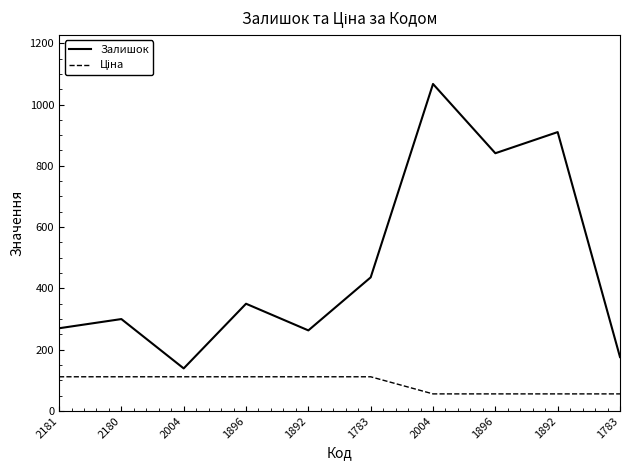

What is the average value of the Залишок series?

475.2